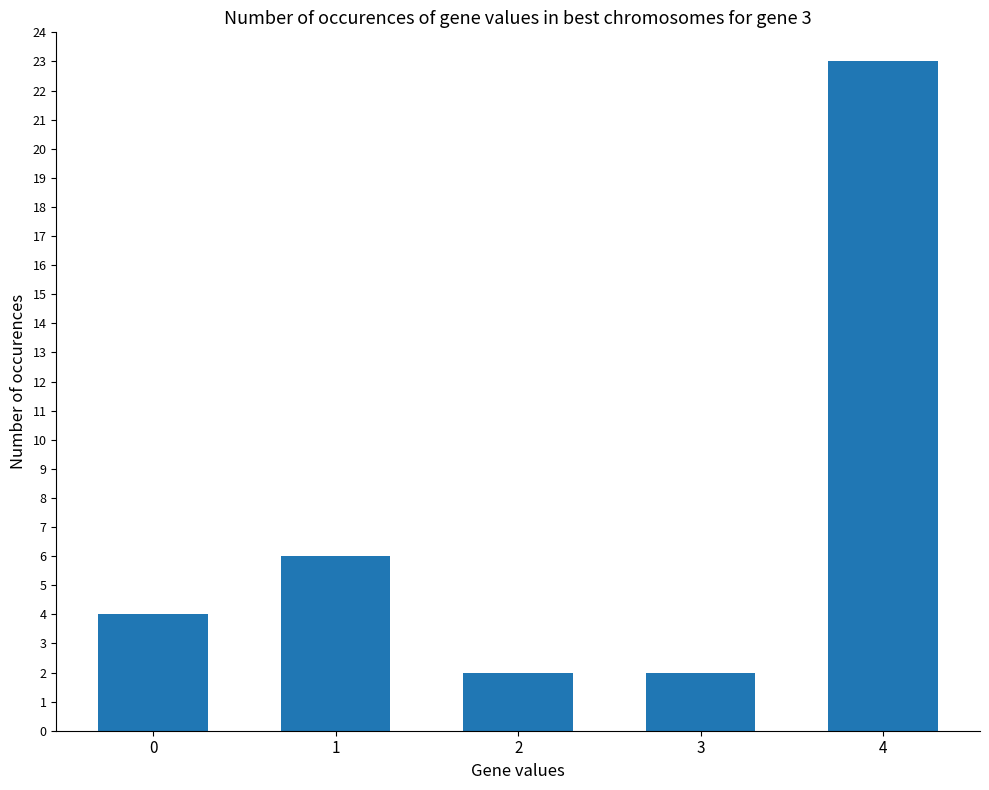

What is the ratio of the value at 2 to the value at 1?

0.3